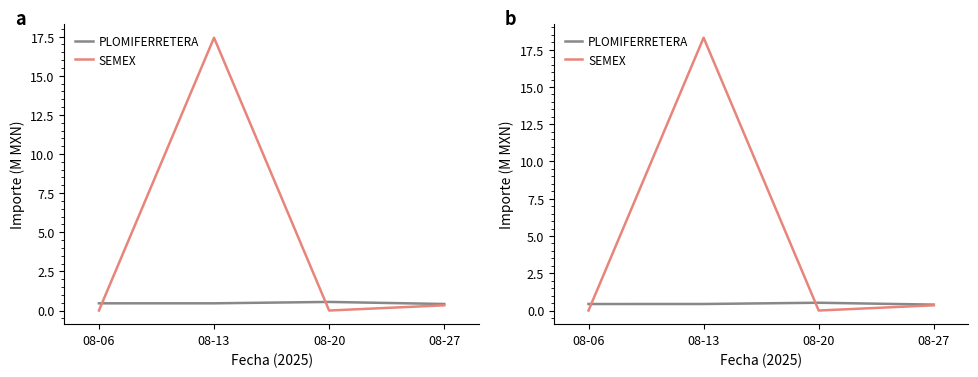

Which series has the widest spread of values?

SEMEX